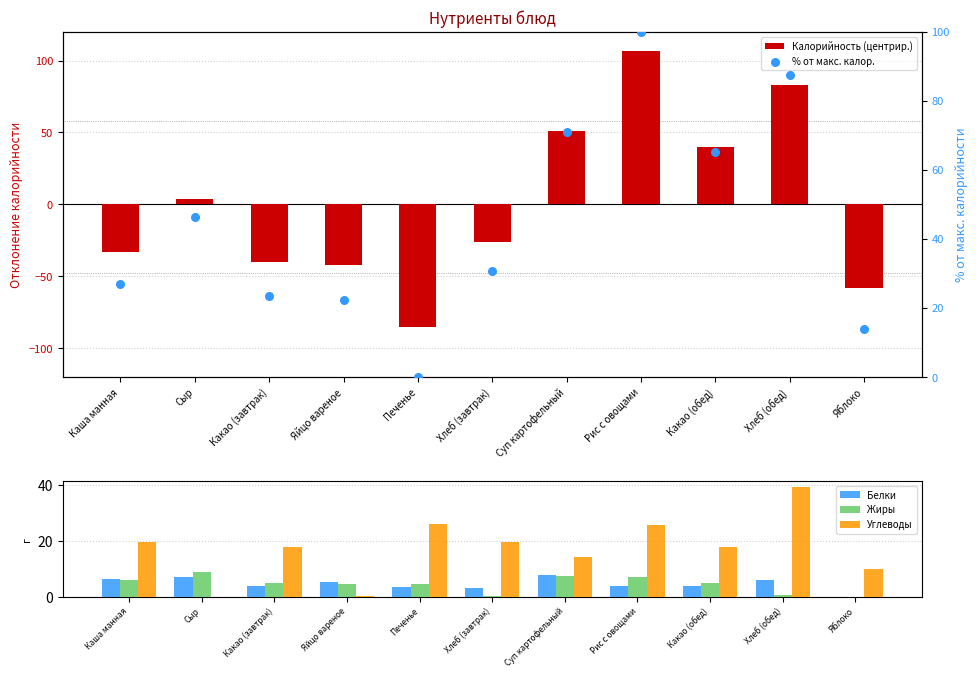

Which series has the widest spread of Y values?

Калорийность (центрир.)